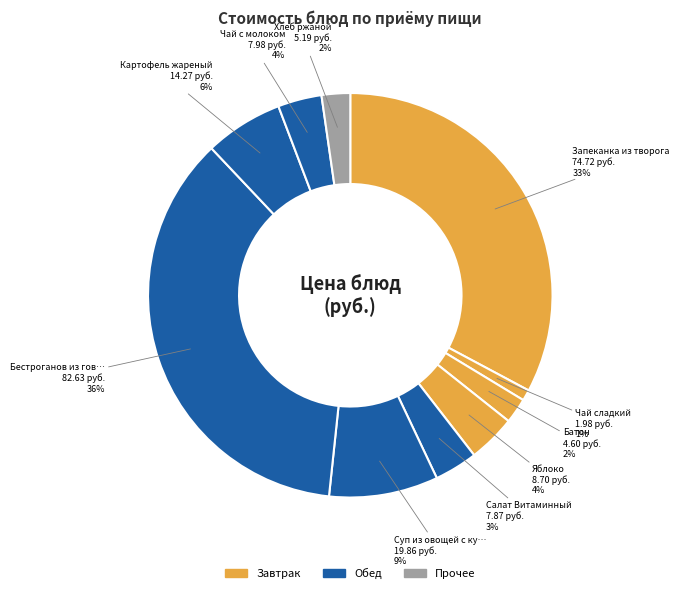

How many segments does this pie chart have?

10